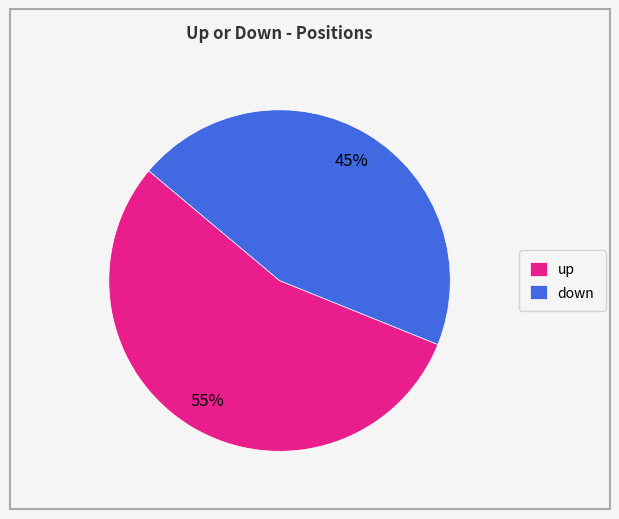

Does any single category account for the majority?

Yes